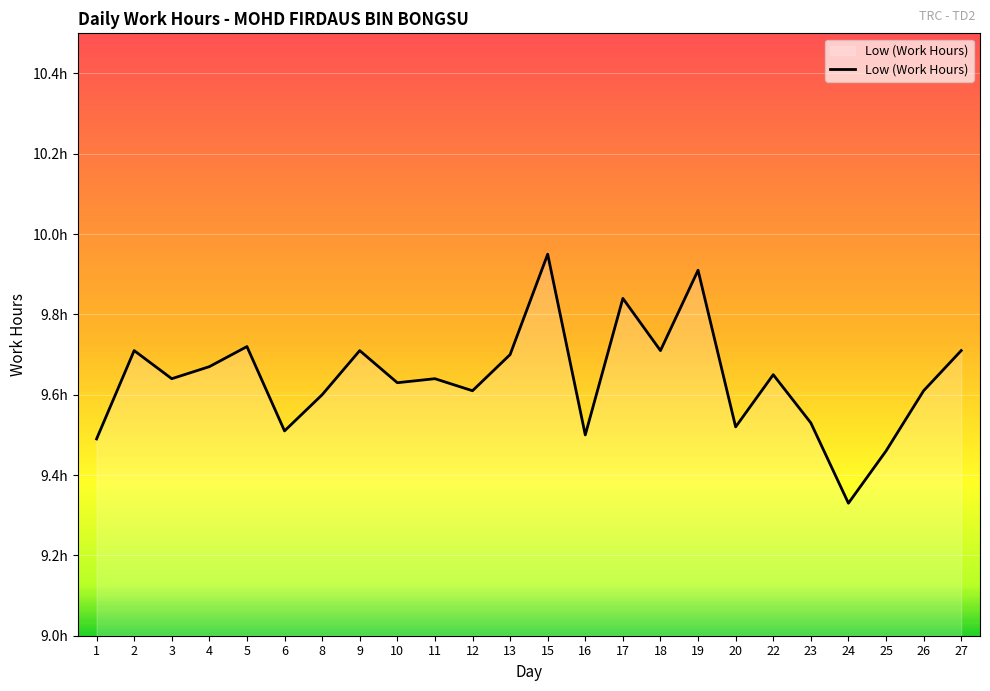

Is it true that the value at 27 is 9.7?

True